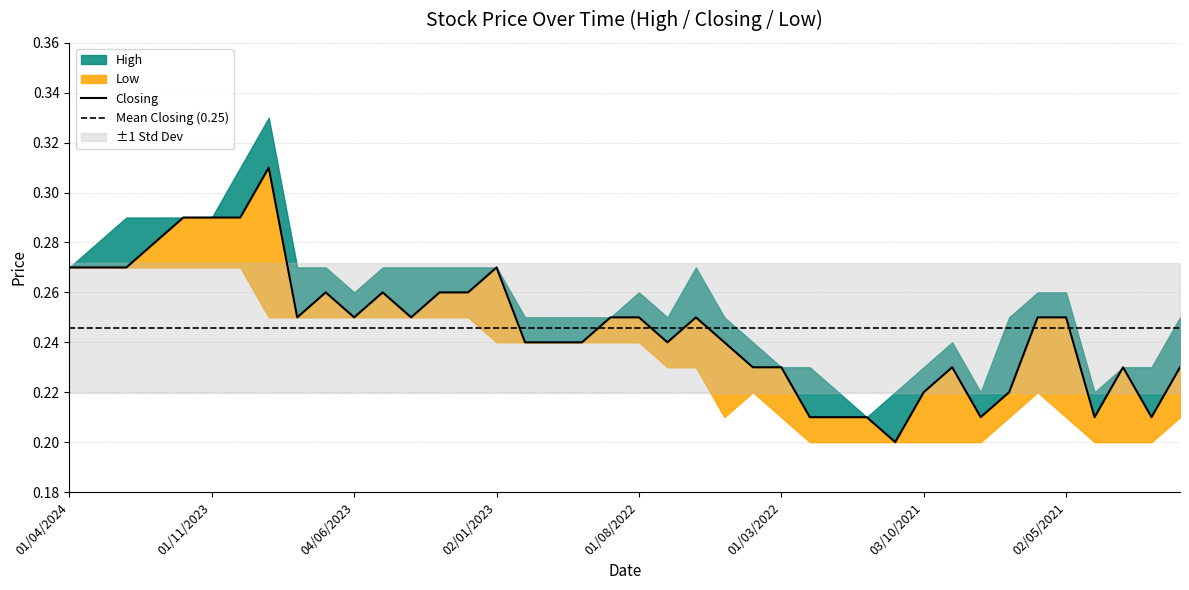

True or false: High and Closing cross at least once.

False